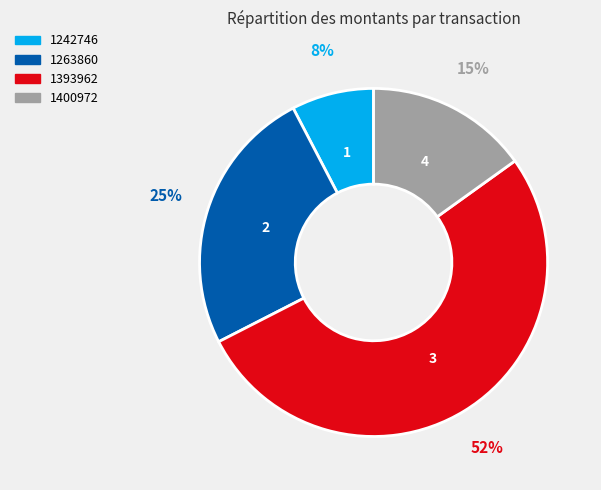

To the nearest percent, what is the average slice percentage?

25%